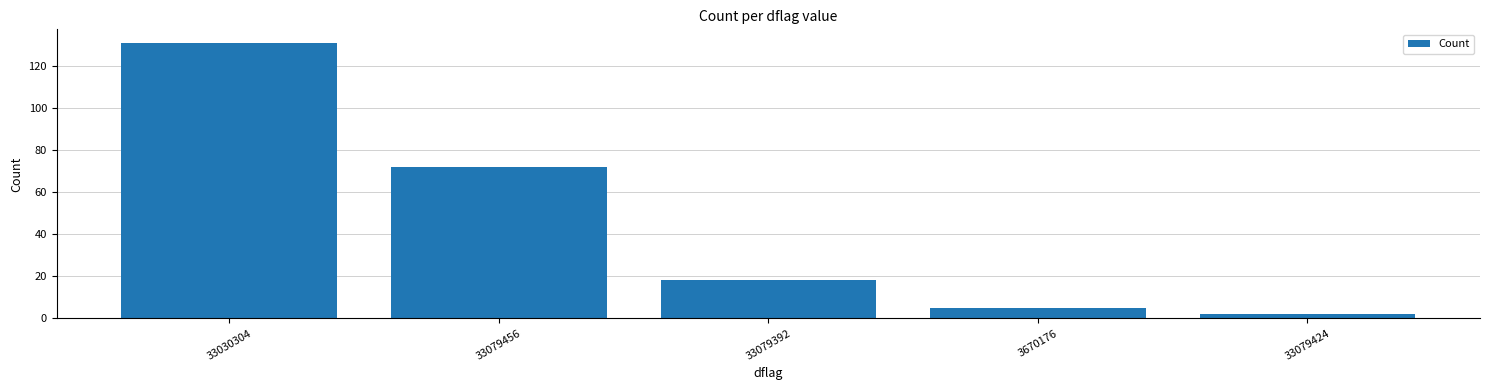

List the labels in order of value, largest first.

33030304, 33079456, 33079392, 3670176, 33079424